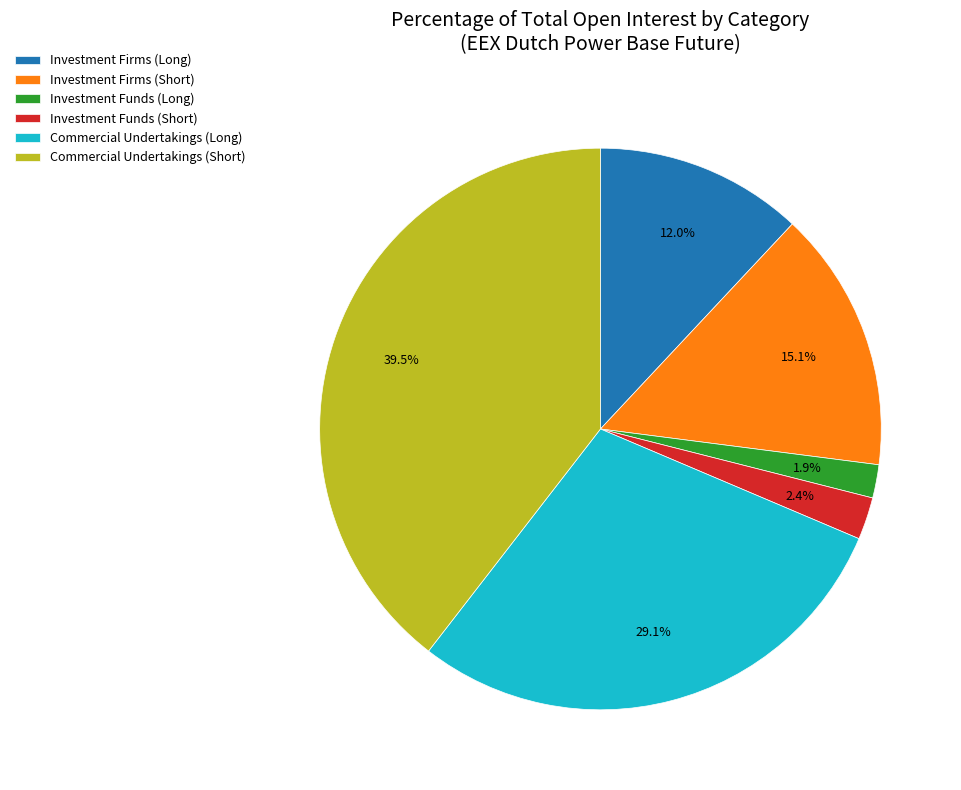

How many segments does this pie chart have?

6